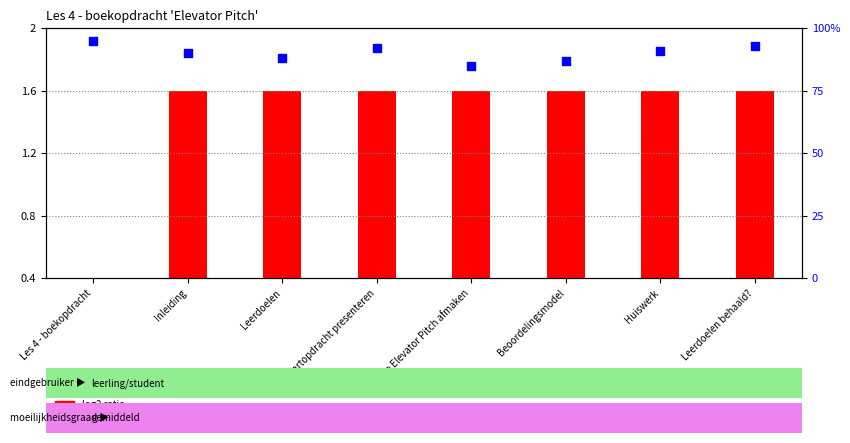

Which series reaches the minimum Y coordinate?

log2 ratio